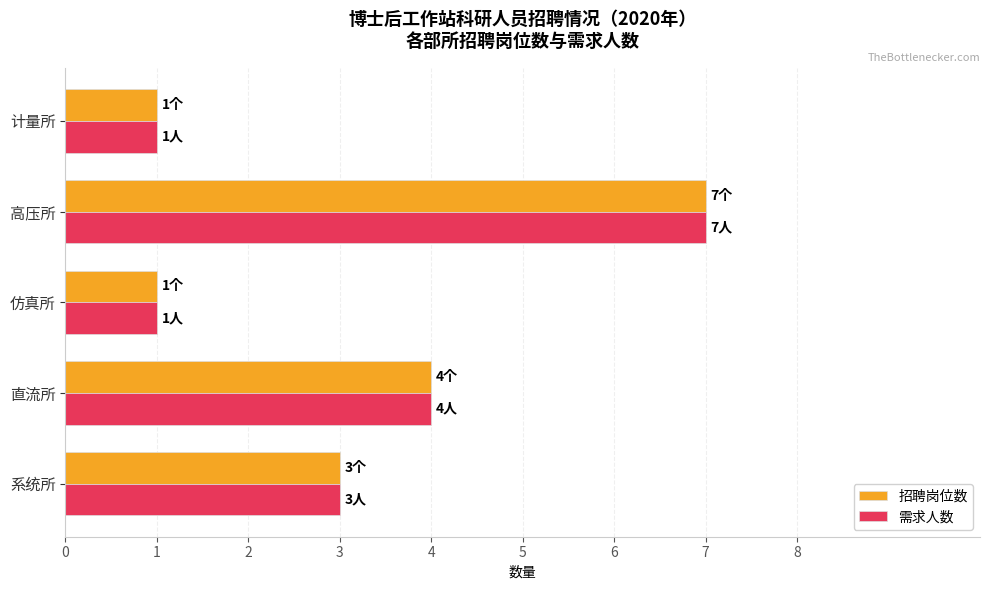

Is the value of 招聘岗位数 at 直流所 greater than the value of 需求人数 at 高压所?

No